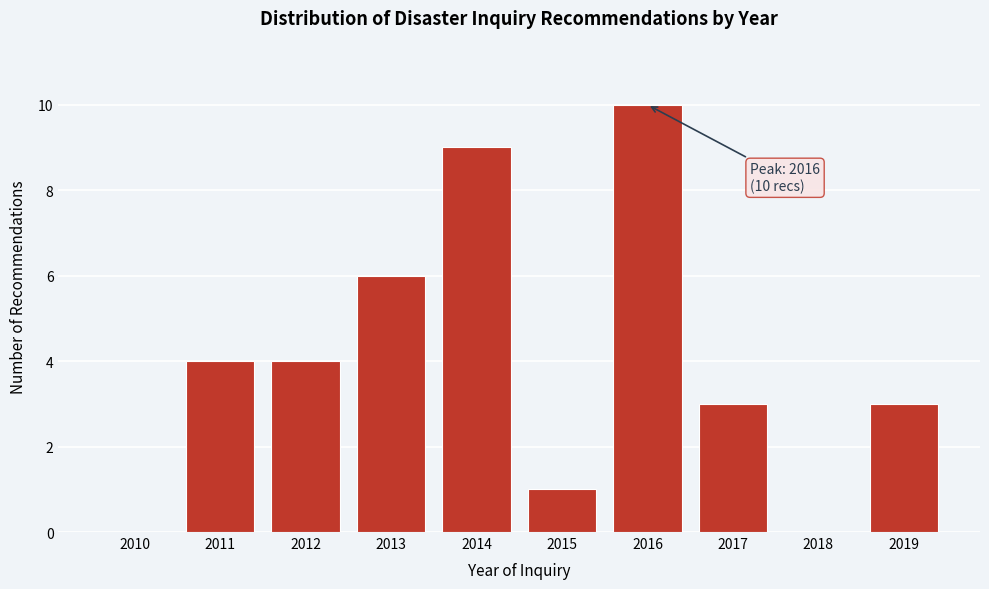

Reading left to right, transcribe all the data shown in this chart.

2010=0	2011=4	2012=4	2013=6	2014=9	2015=1	2016=10	2017=3	2018=0	2019=3